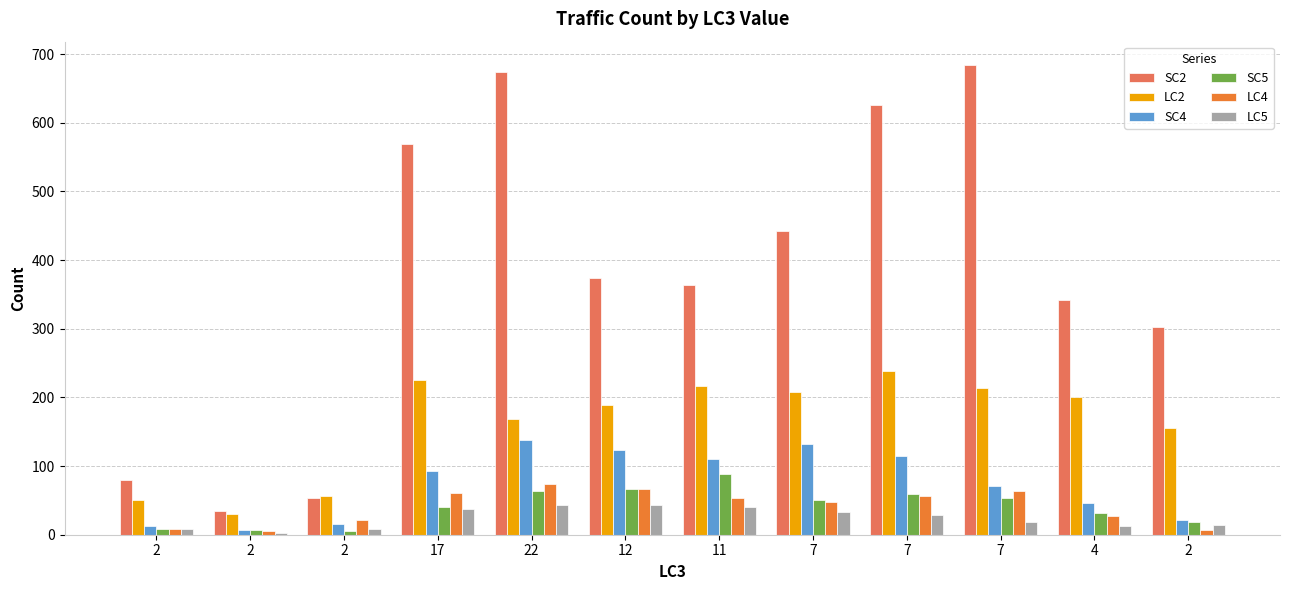

How many bars are there in each group?

6